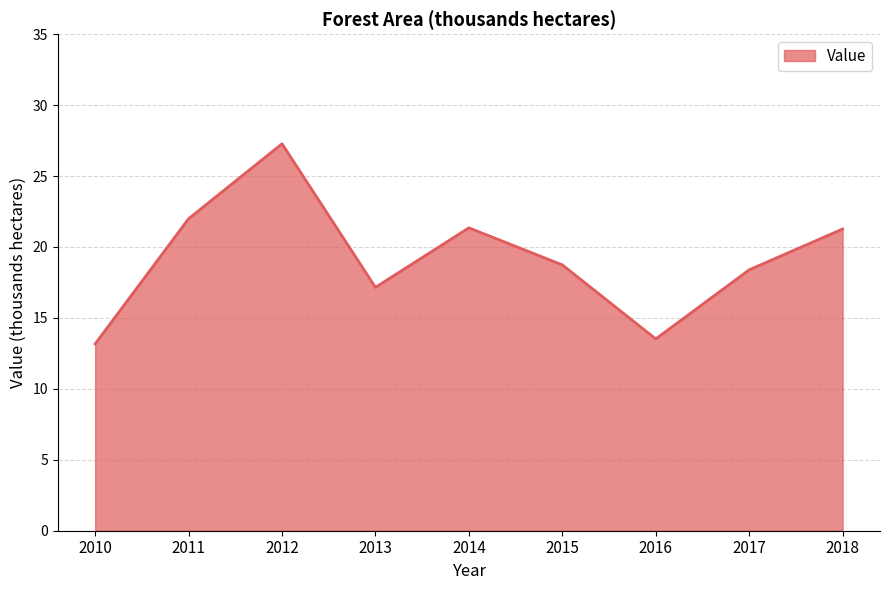

What is the sum of all values?

172.9